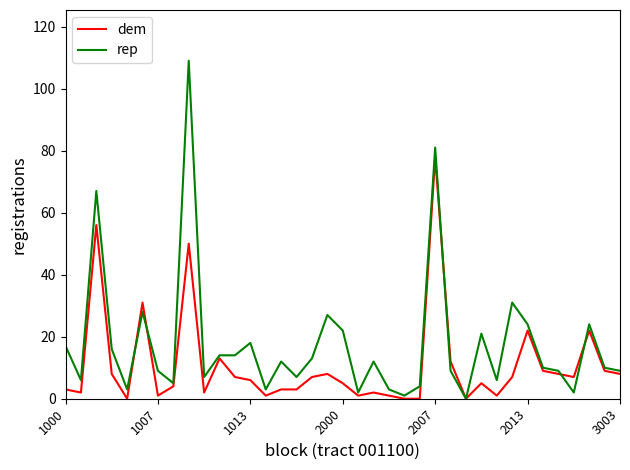

What are all the series names shown in the legend?

dem, rep